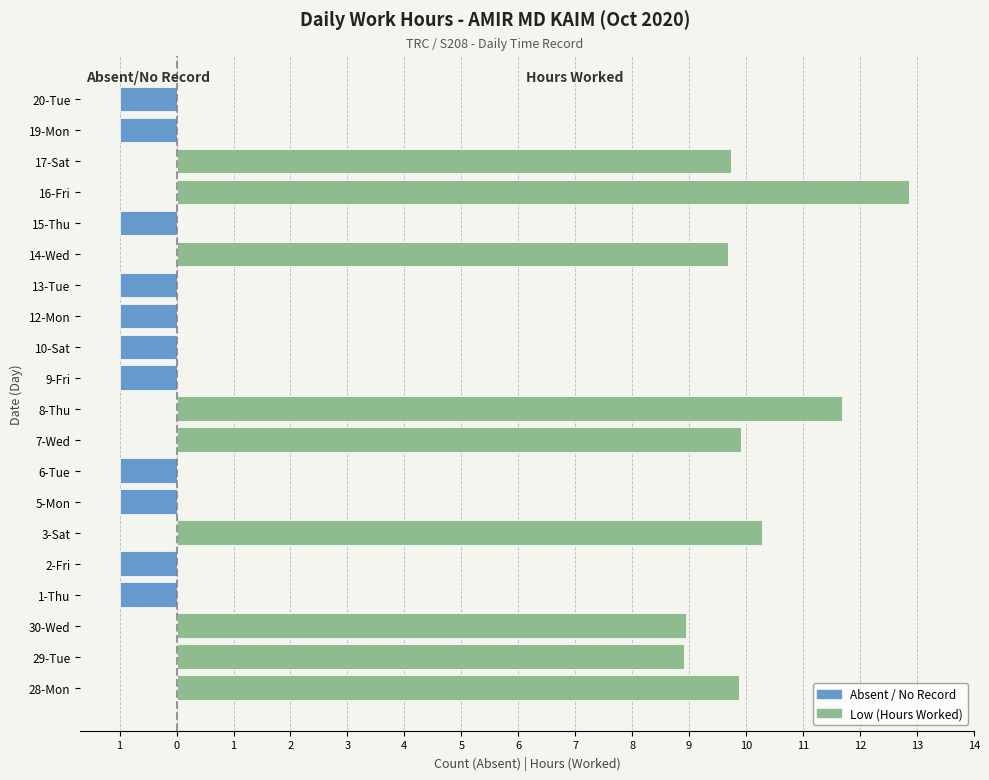

True or false: Absent / No Record has a value of 0.0 at 7.

True